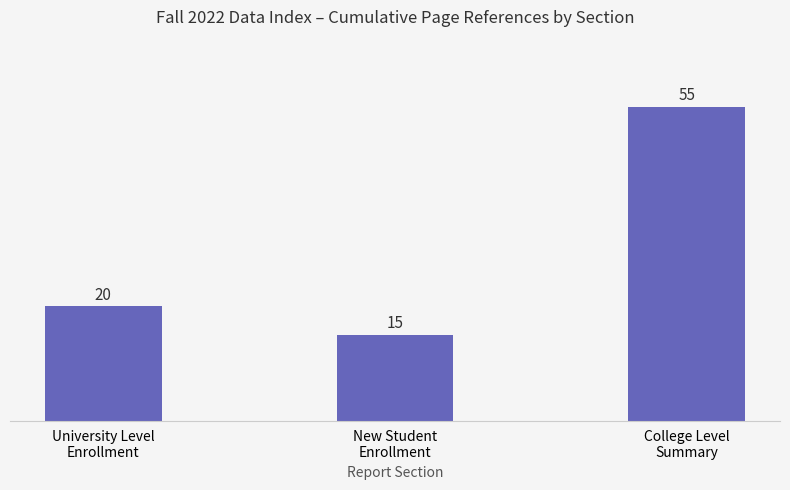

What is the change in value from New Student
Enrollment to College Level
Summary?

+40